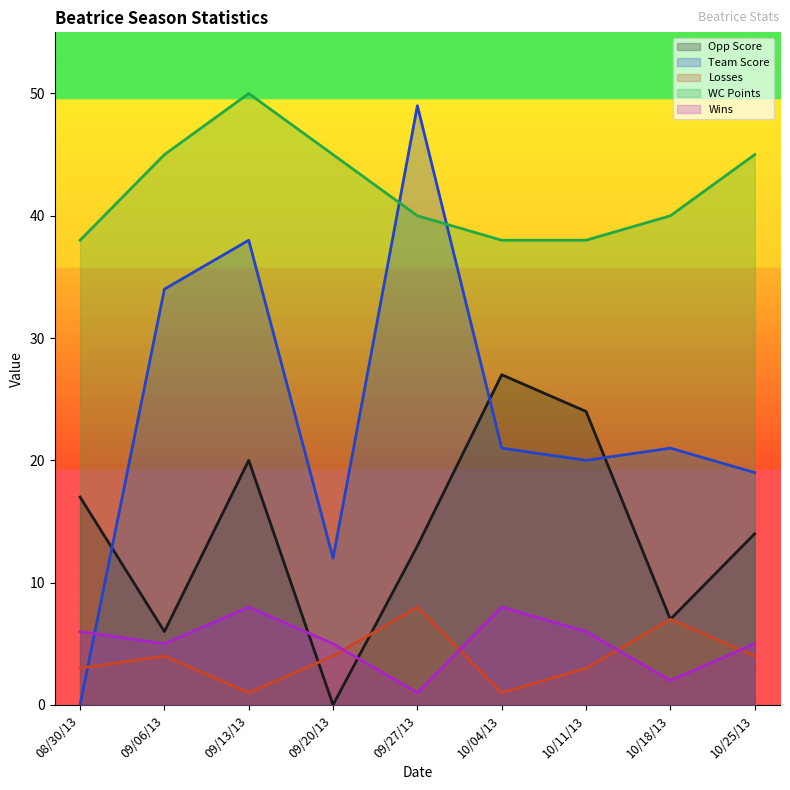

What is the label of the 9th point from the left?

10/25/13